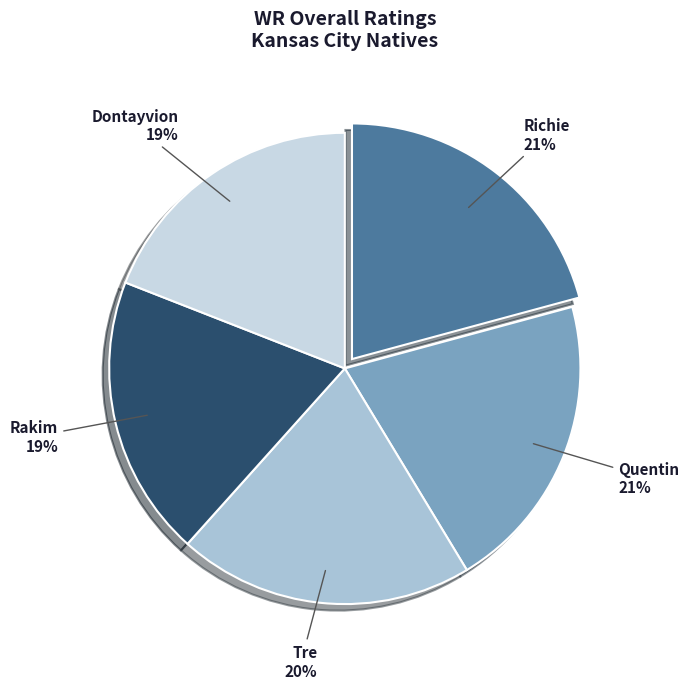

What is the ratio of the value at Richie to the value at Rakim?

1.1